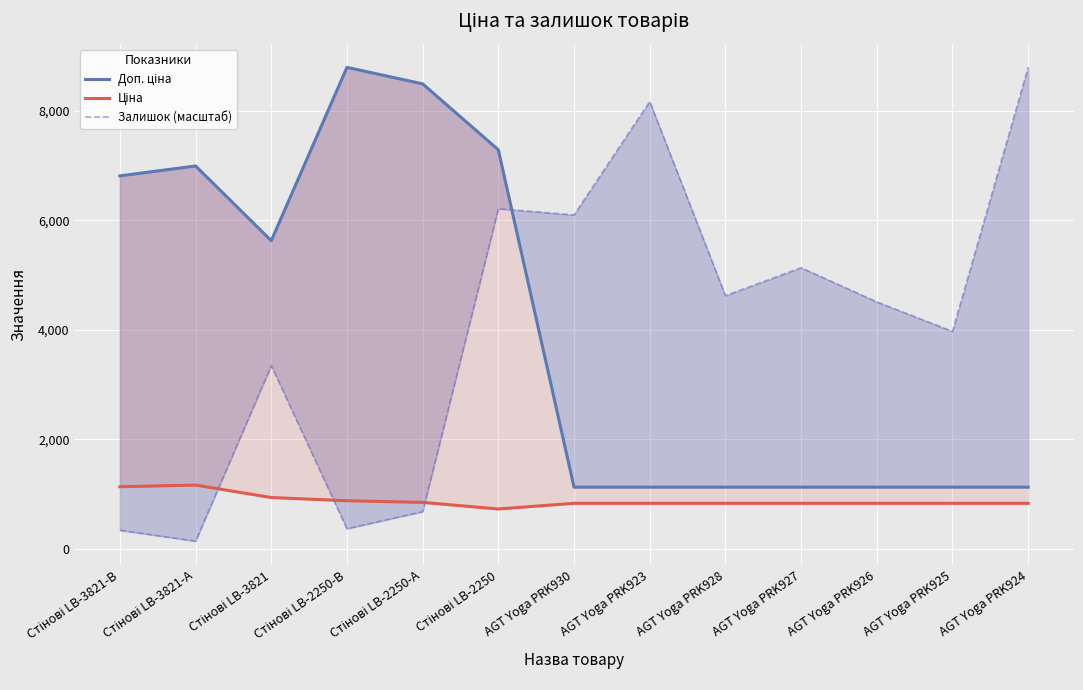

Rank the categories by Ціна value from lowest to highest.

Стінові LB-2250, AGT Yoga PRK930, AGT Yoga PRK923, AGT Yoga PRK928, AGT Yoga PRK927, AGT Yoga PRK926, AGT Yoga PRK925, AGT Yoga PRK924, Стінові LB-2250-А, Стінові LB-2250-В, Стінові LB-3821, Стінові LB-3821-В, Стінові LB-3821-А